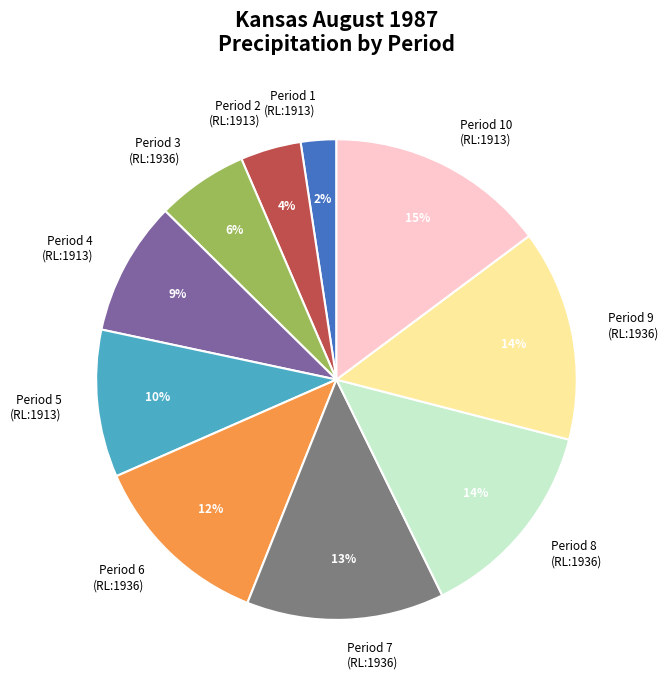

The Period 5 (RL:1913) slice represents 10% of the pie. True or false?

True